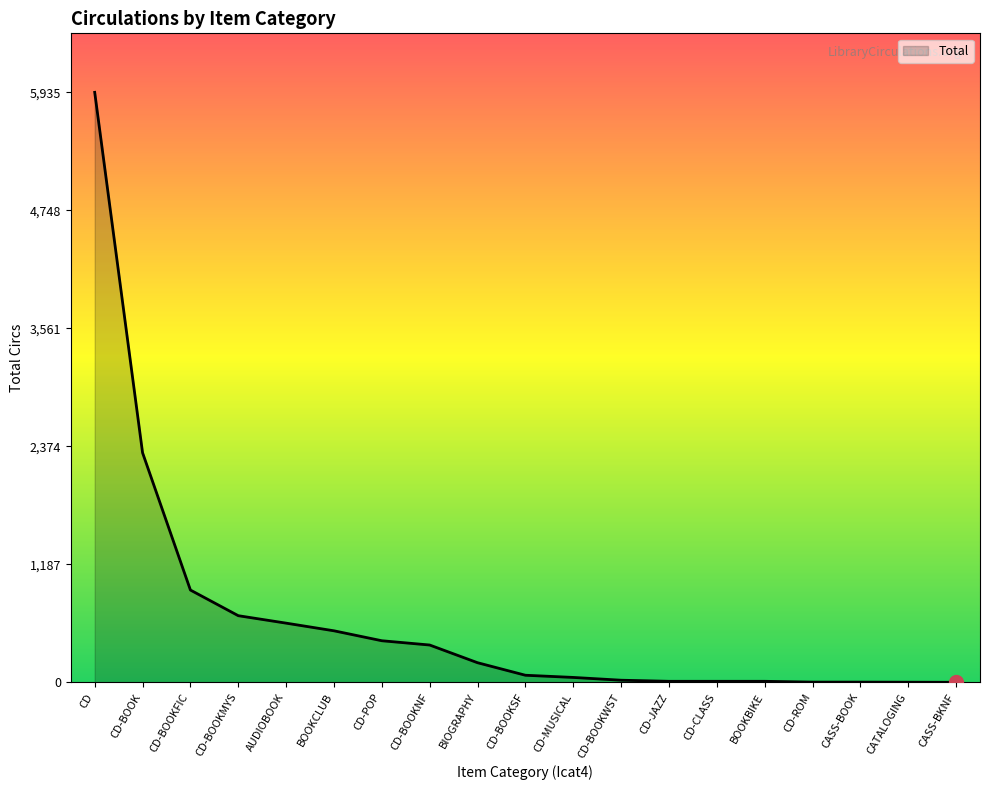

The chart shows a value of 198 at BIOGRAPHY. True or false?

True